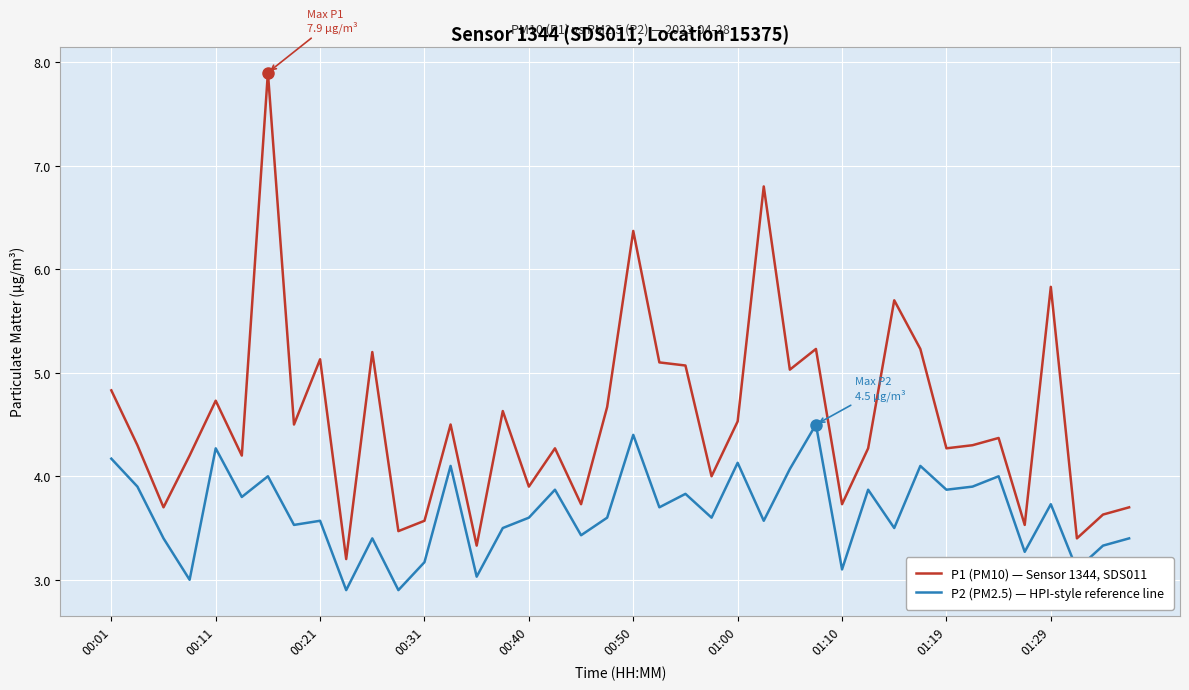

True or false: P2 (PM2.5) — HPI-style reference line and P1 (PM10) — Sensor 1344, SDS011 cross at least once.

False